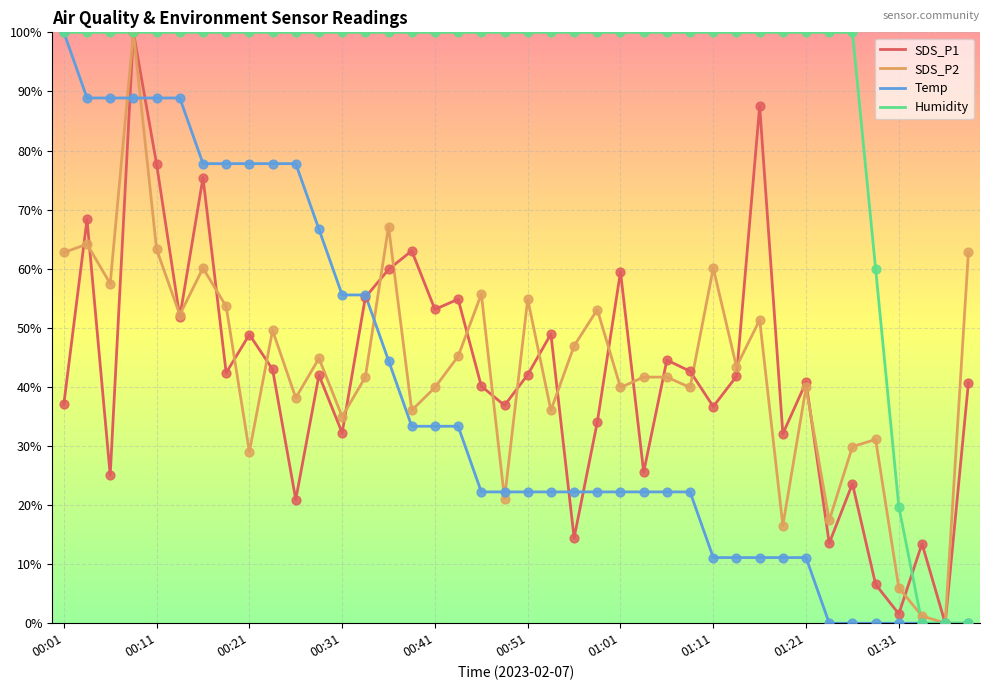

What is the maximum value shown in the chart?

100.0